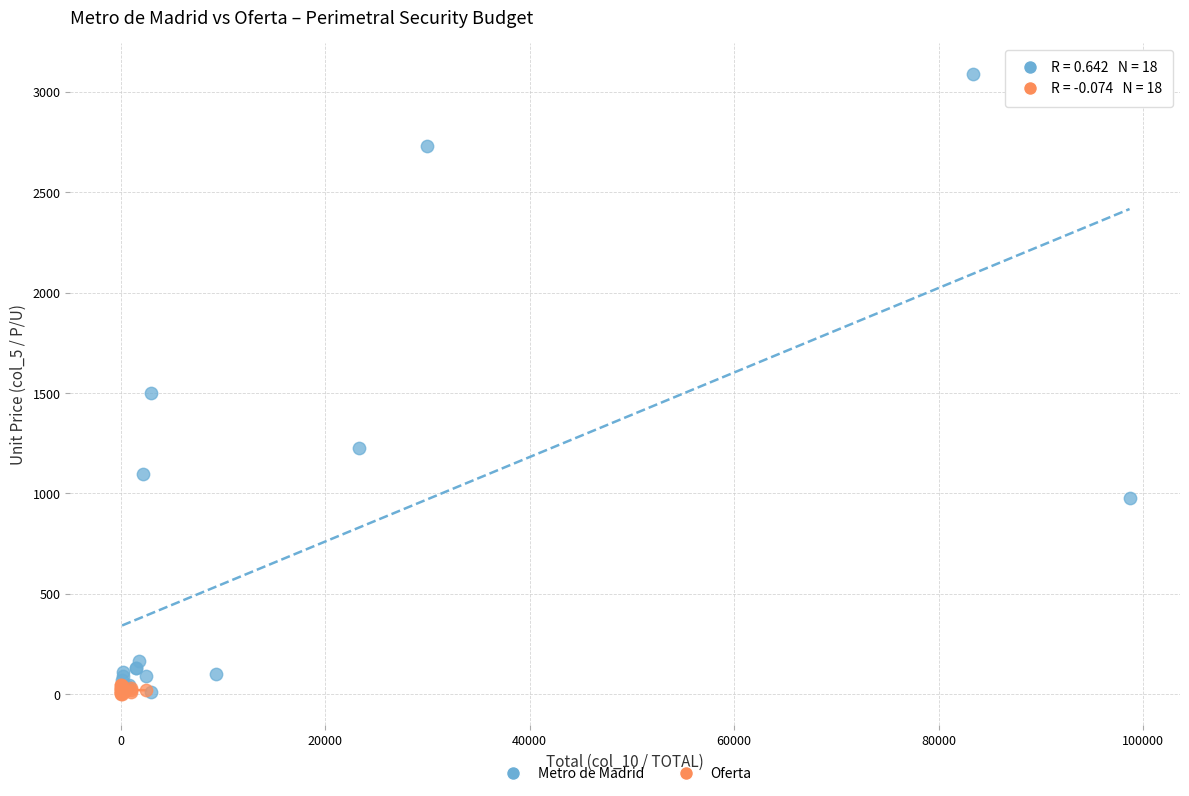

Which series has the widest spread of Y values?

Metro de Madrid